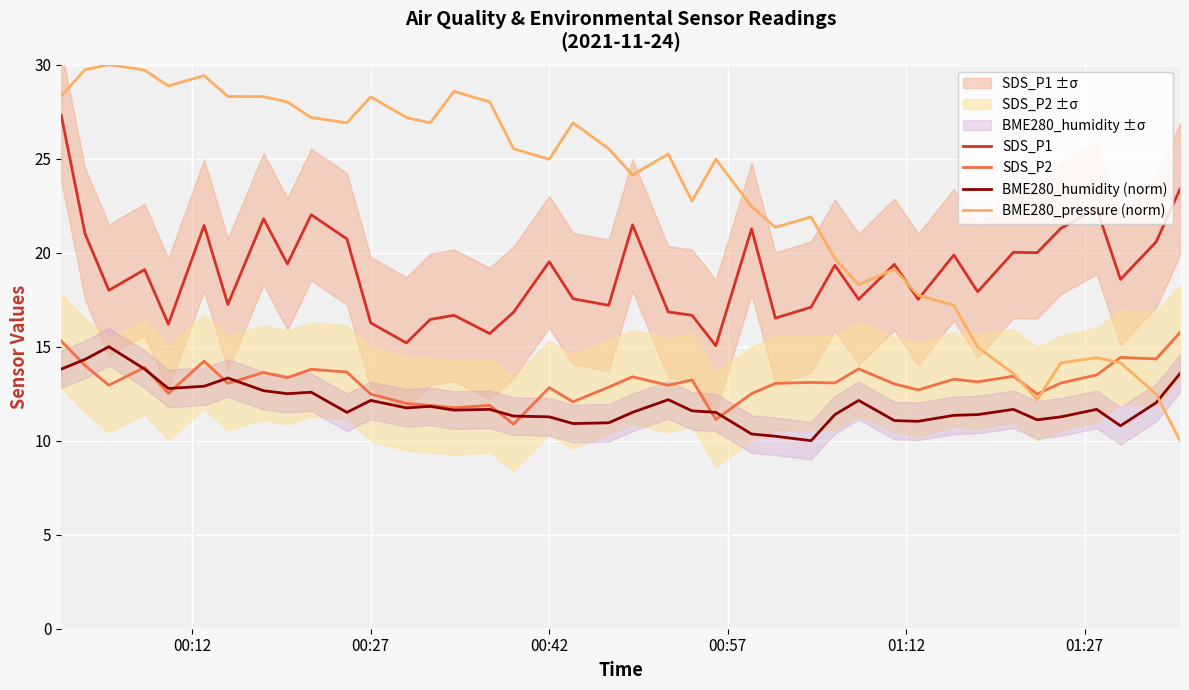

What is the lowest value of the SDS_P1 series?

15.1